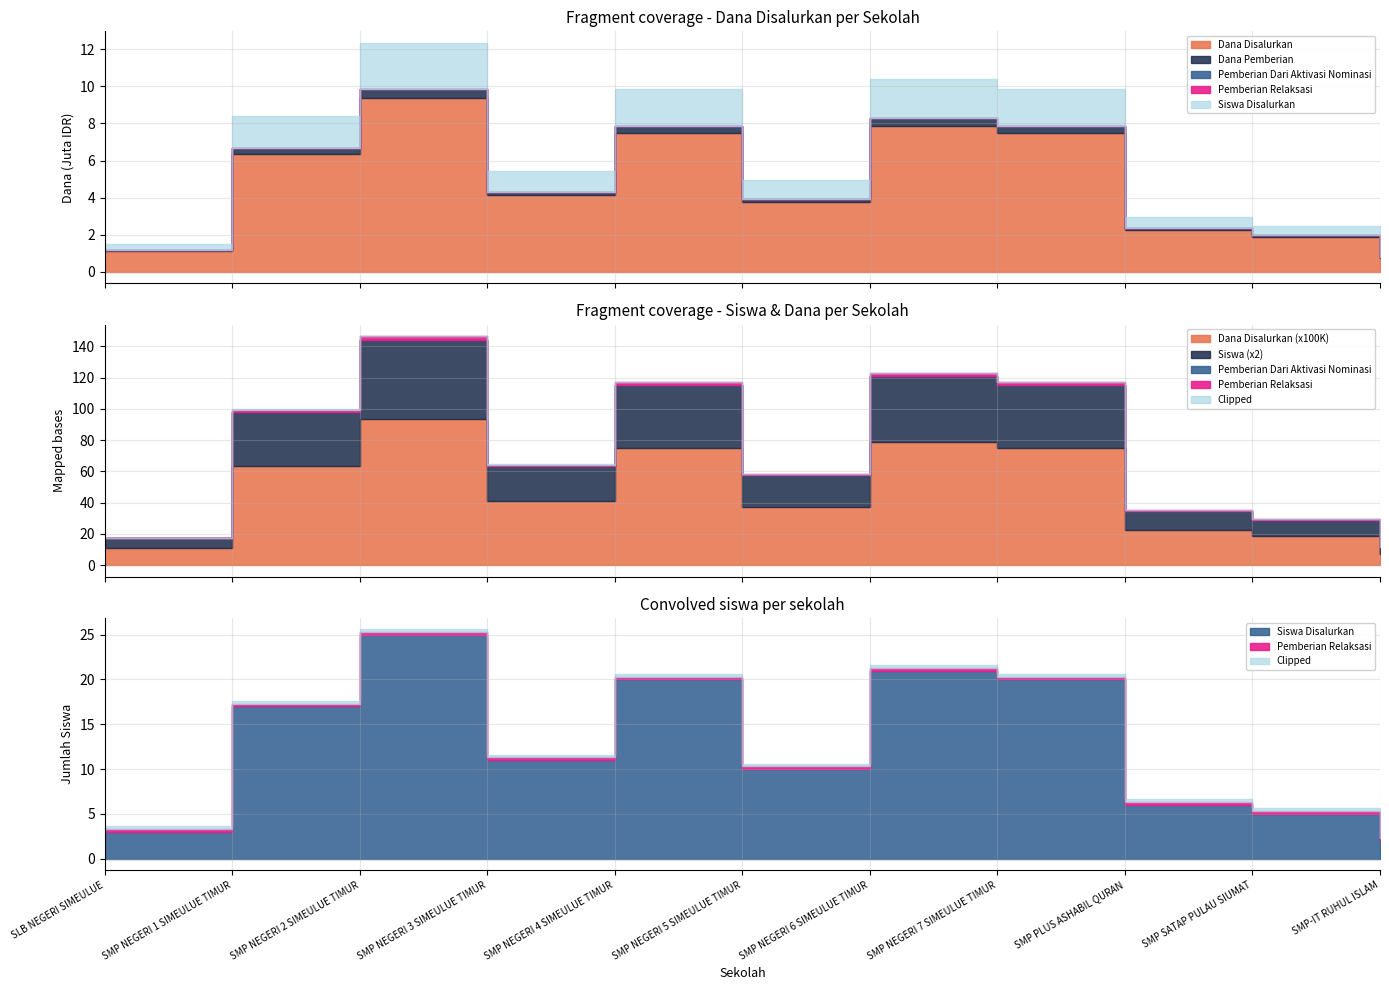

Reading right to left, what are all the values shown in this chart?

Dana Disalurkan: 750000	1875000	2250000	7500000	7875000	3750000	7500000	4125000	9375000	6375000	1125000
Dana Pemberian: 750000	1875000	2250000	7500000	7875000	3750000	7500000	4125000	9375000	6375000	1125000
Pemberian Dari Aktivasi Nominasi: 0	0	0	0	0	0	0	0	0	0	0
Pemberian Relaksasi: 0	0	0	0	0	0	0	0	0	0	0
Siswa Disalurkan: 2	5	6	20	21	10	20	11	25	17	3